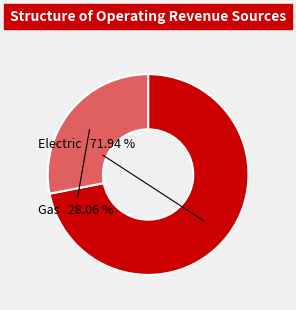

Rank the categories by value from highest to lowest.

Electric, Gas